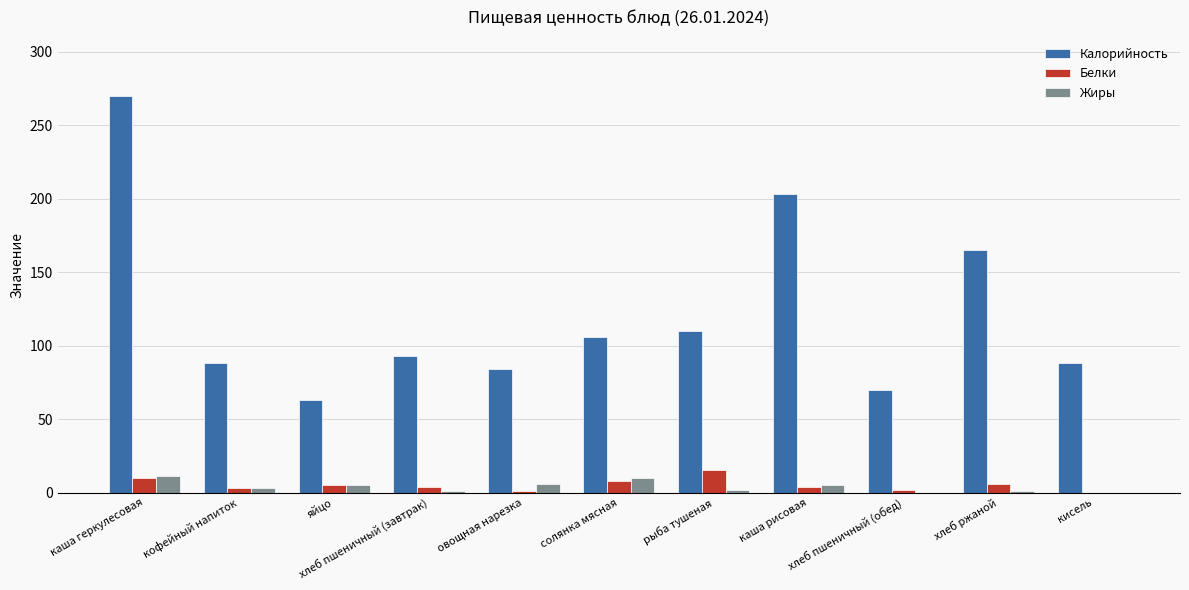

What is the maximum value shown in the chart?

270